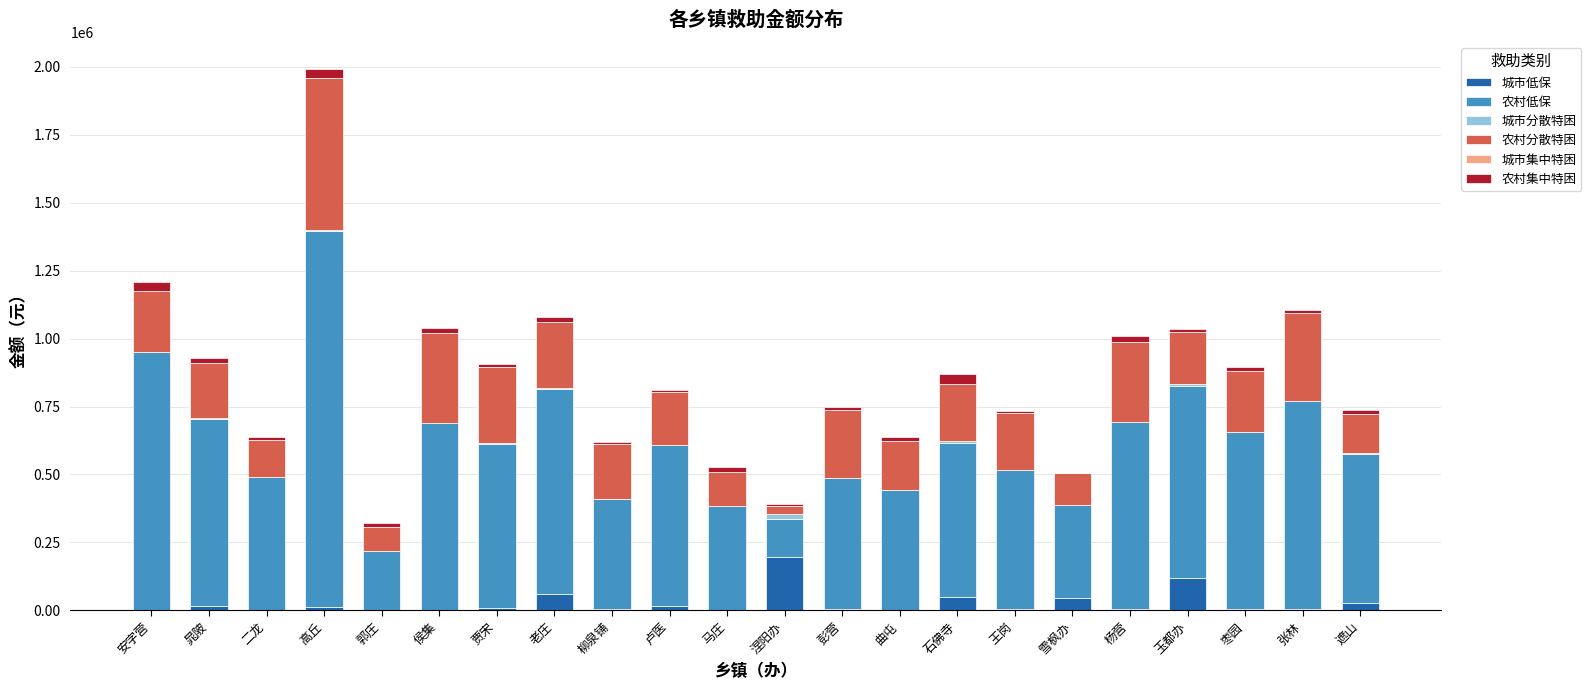

What is the highest value of the 城市低保 series?

196121